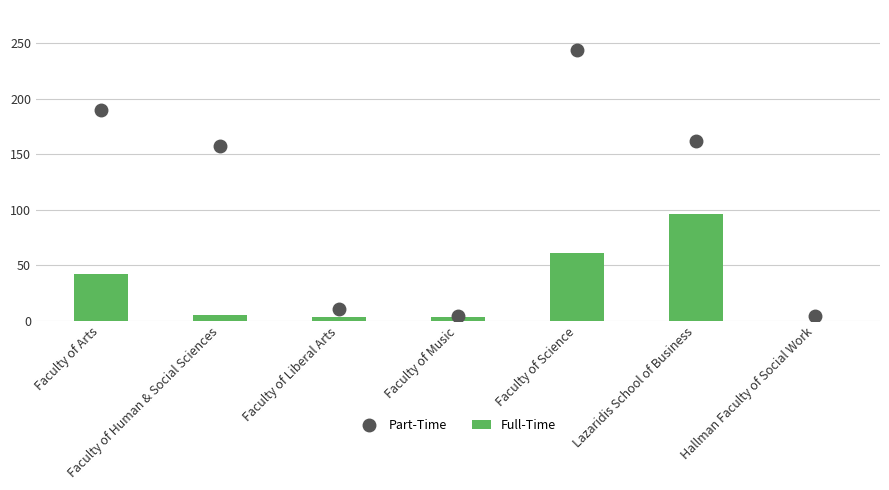

Read the Part-Time value at Faculty of Arts.

190